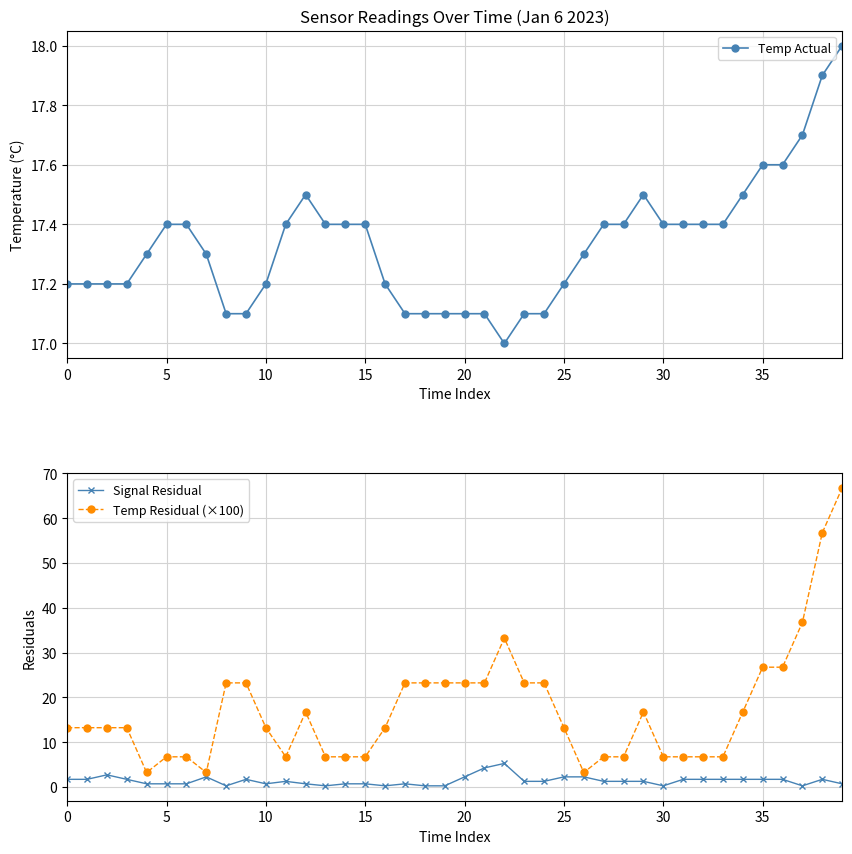

At 10, list the series in order from smallest to largest.

Signal Residual, Temp Residual (×100), Temp Actual